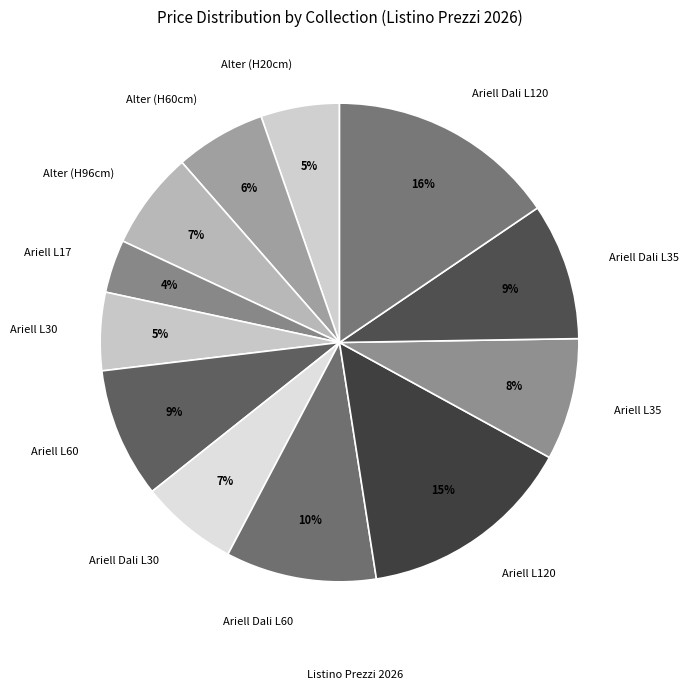

Between Ariell L35 and Ariell L60, which is larger?

Ariell L60